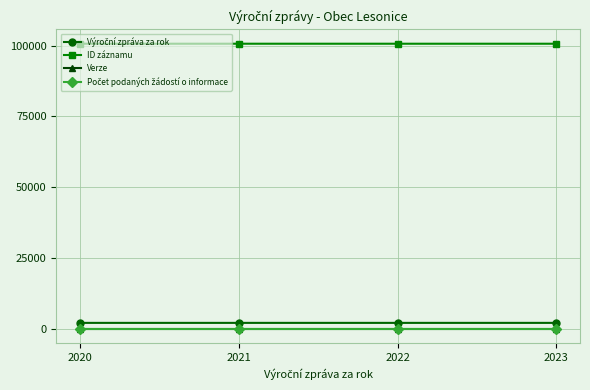

What is the spread (max minus min) of values at 2020?

100636